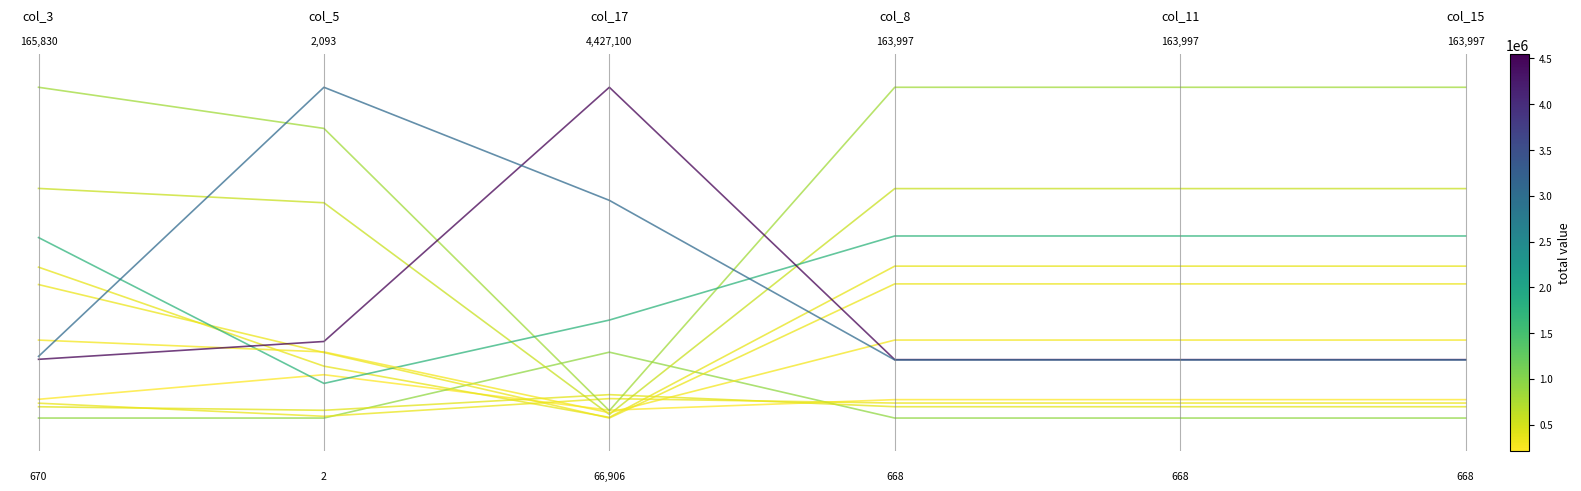

Does the chart have visible grid lines?

No